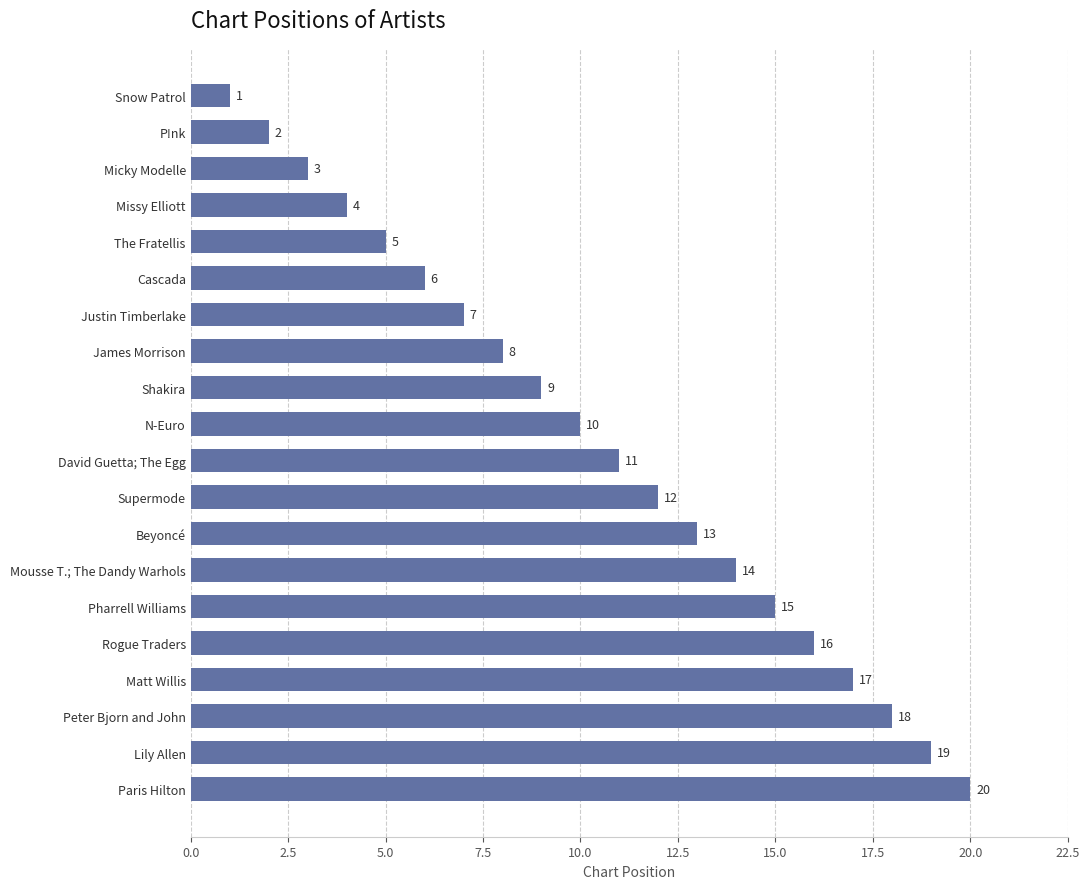

The value at The Fratellis is 9. True or false?

False